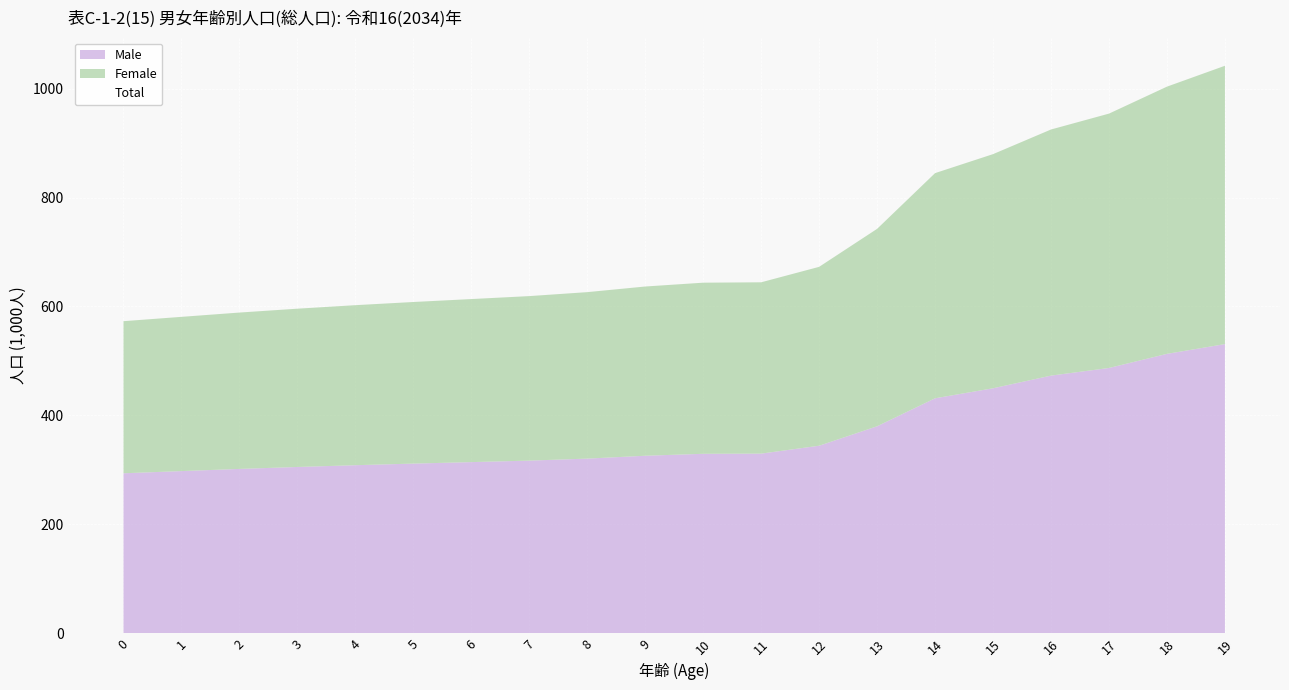

What is the average value of the Total series?

719.8